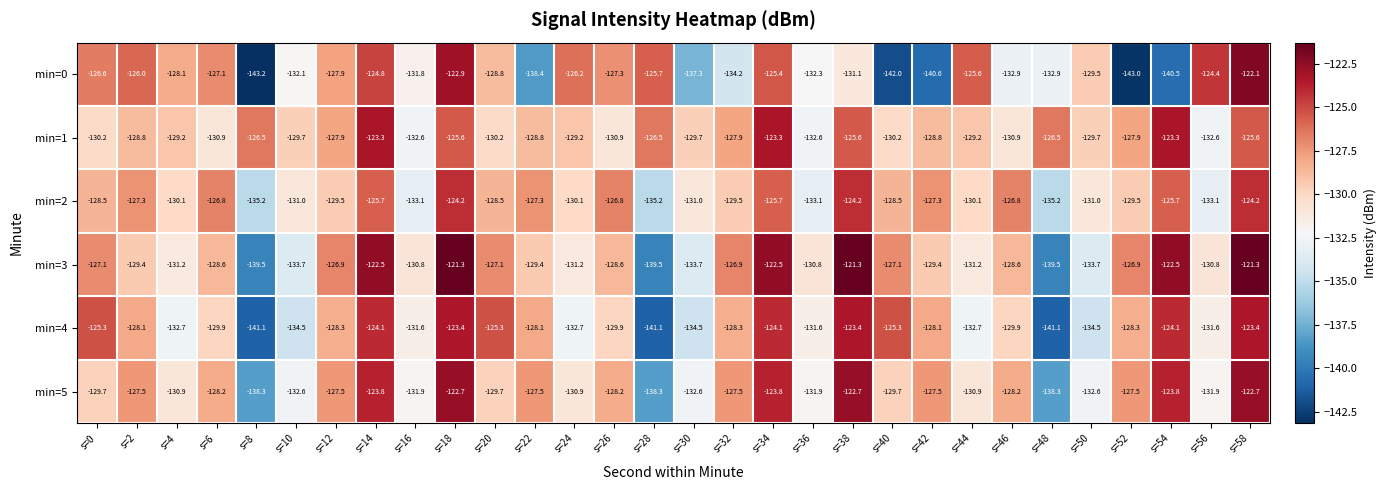

How many data points does each series have?

30